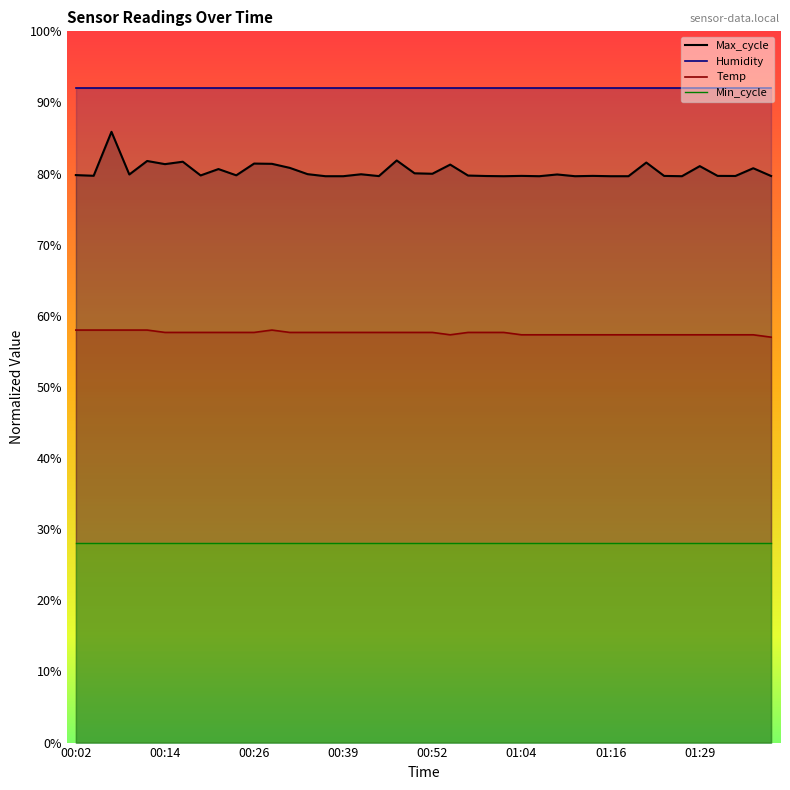

How many interior local valleys does the Temp series have?

1